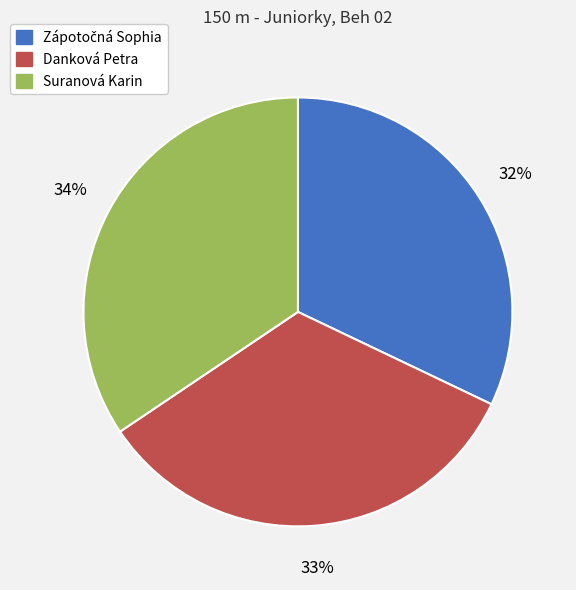

To the nearest percent, what is the difference between the largest and smallest slice percentages?

2%